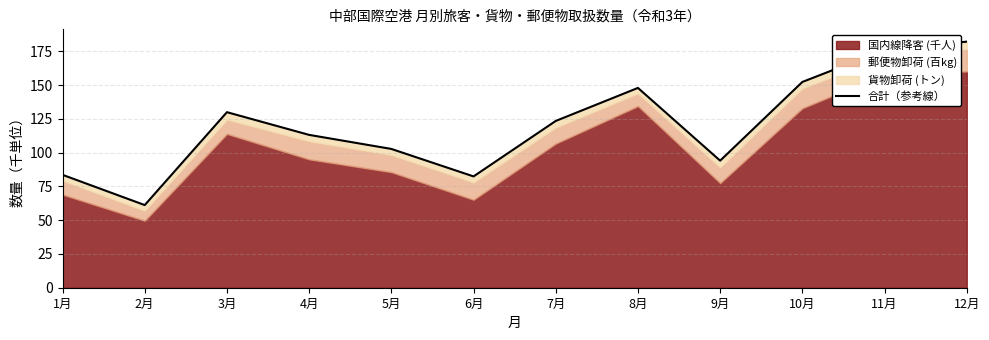

What is the difference between the maximum and minimum values?

121.0